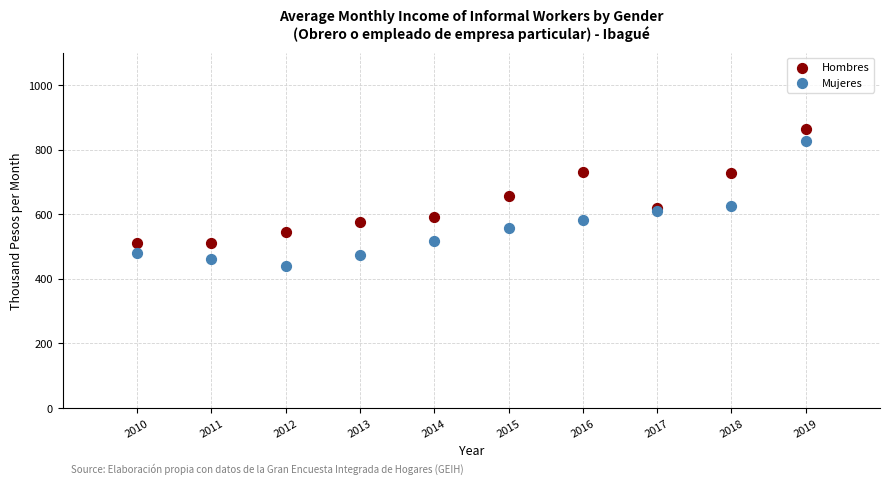

Which series reaches the maximum Y coordinate?

Hombres